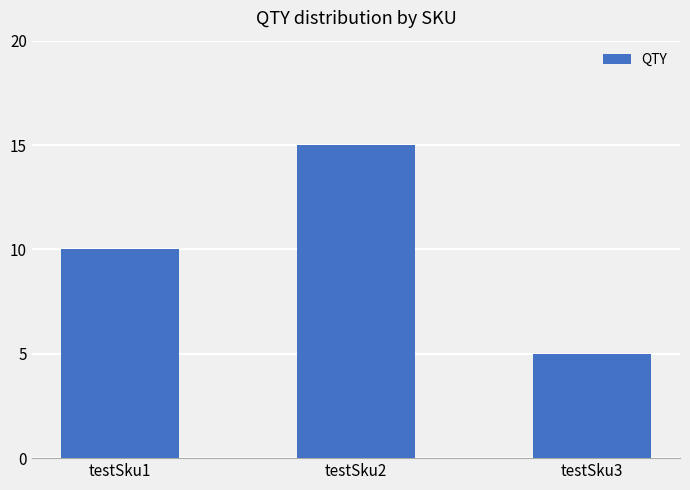

Reading left to right, what are all the values shown in this chart?

10	15	5